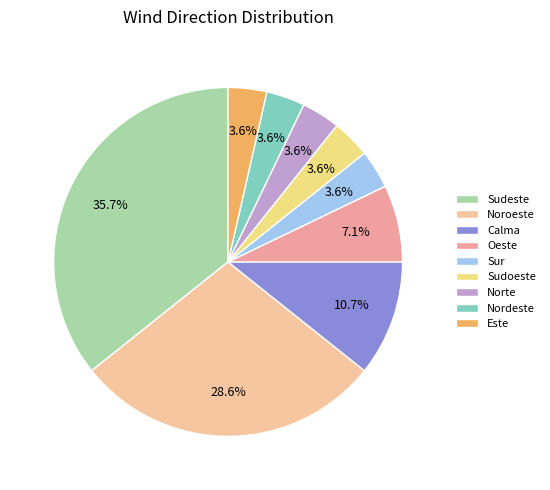

Is the sum of Nordeste and Este greater than half?

No